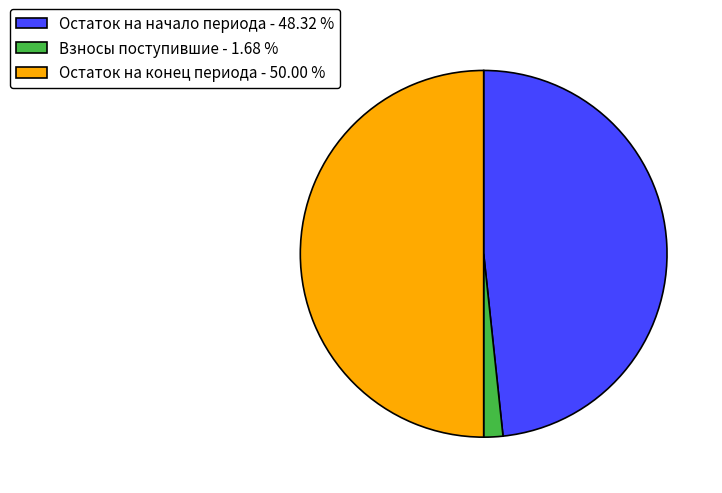

Which category has the smallest portion of the pie?

Взносы поступившие - 1.68 %